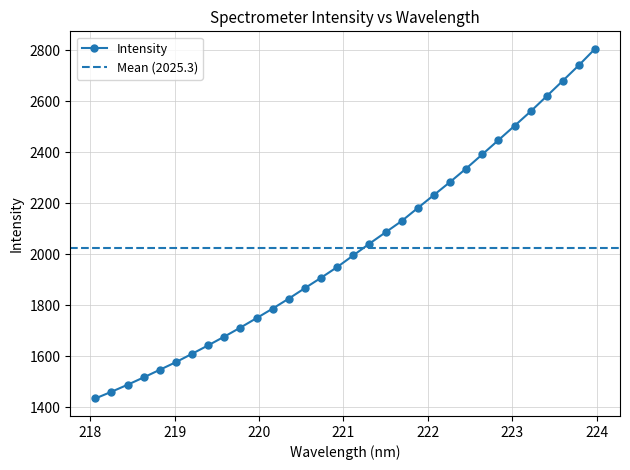

Approximately how many times larger is the value at 223.2172 compared to 218.6332?

1.7